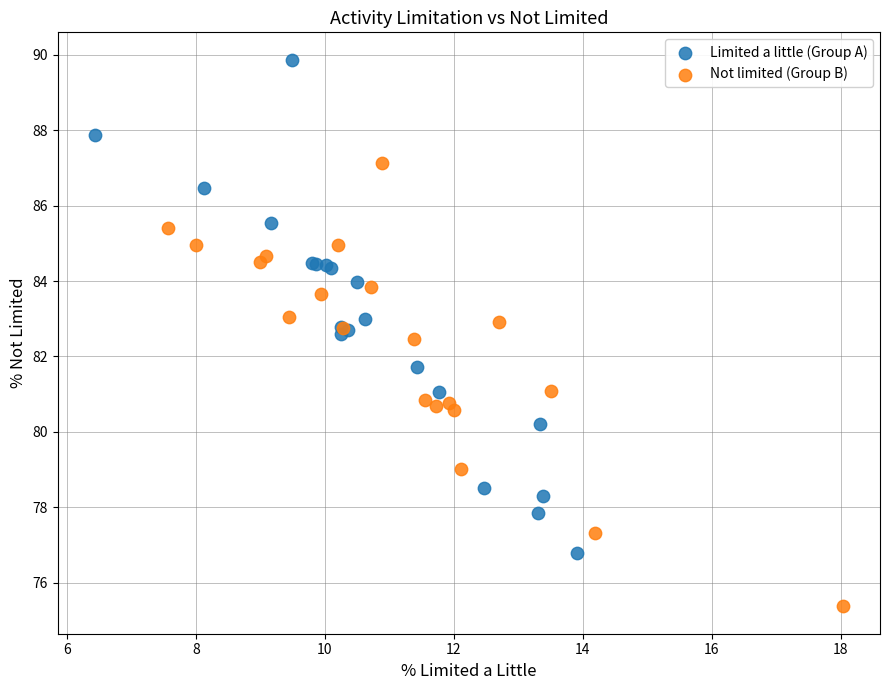

Which series has the largest Y range (max minus min)?

Limited a little (Group A)